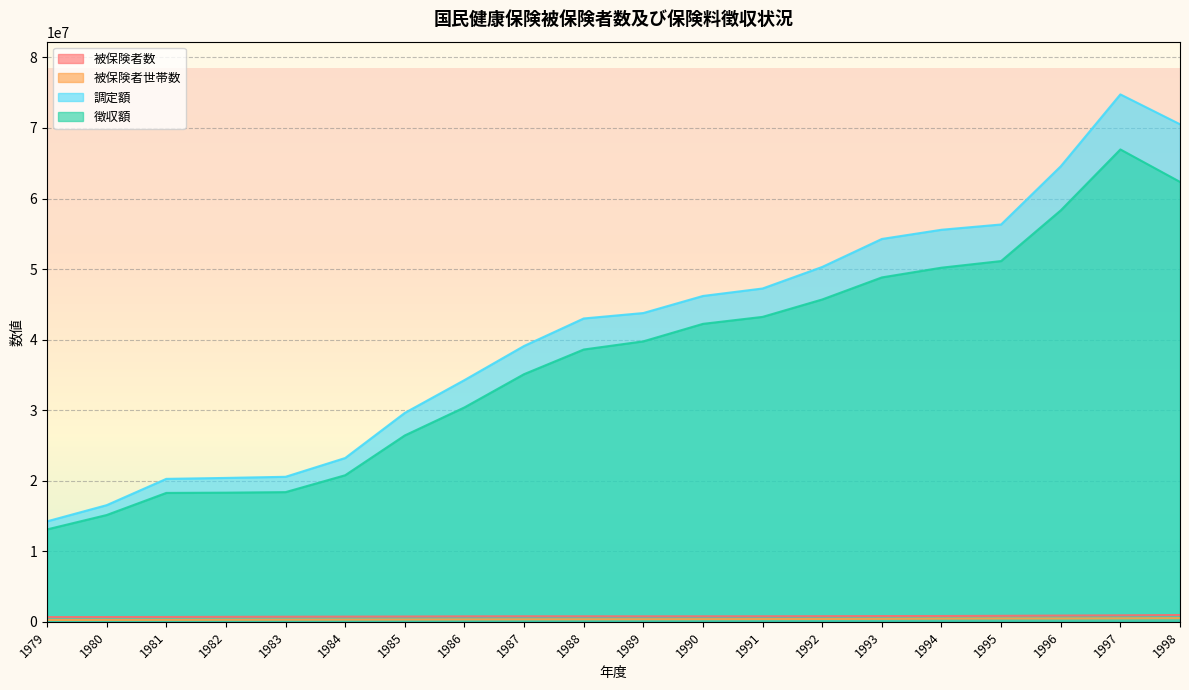

Count the number of data series in this chart.

4